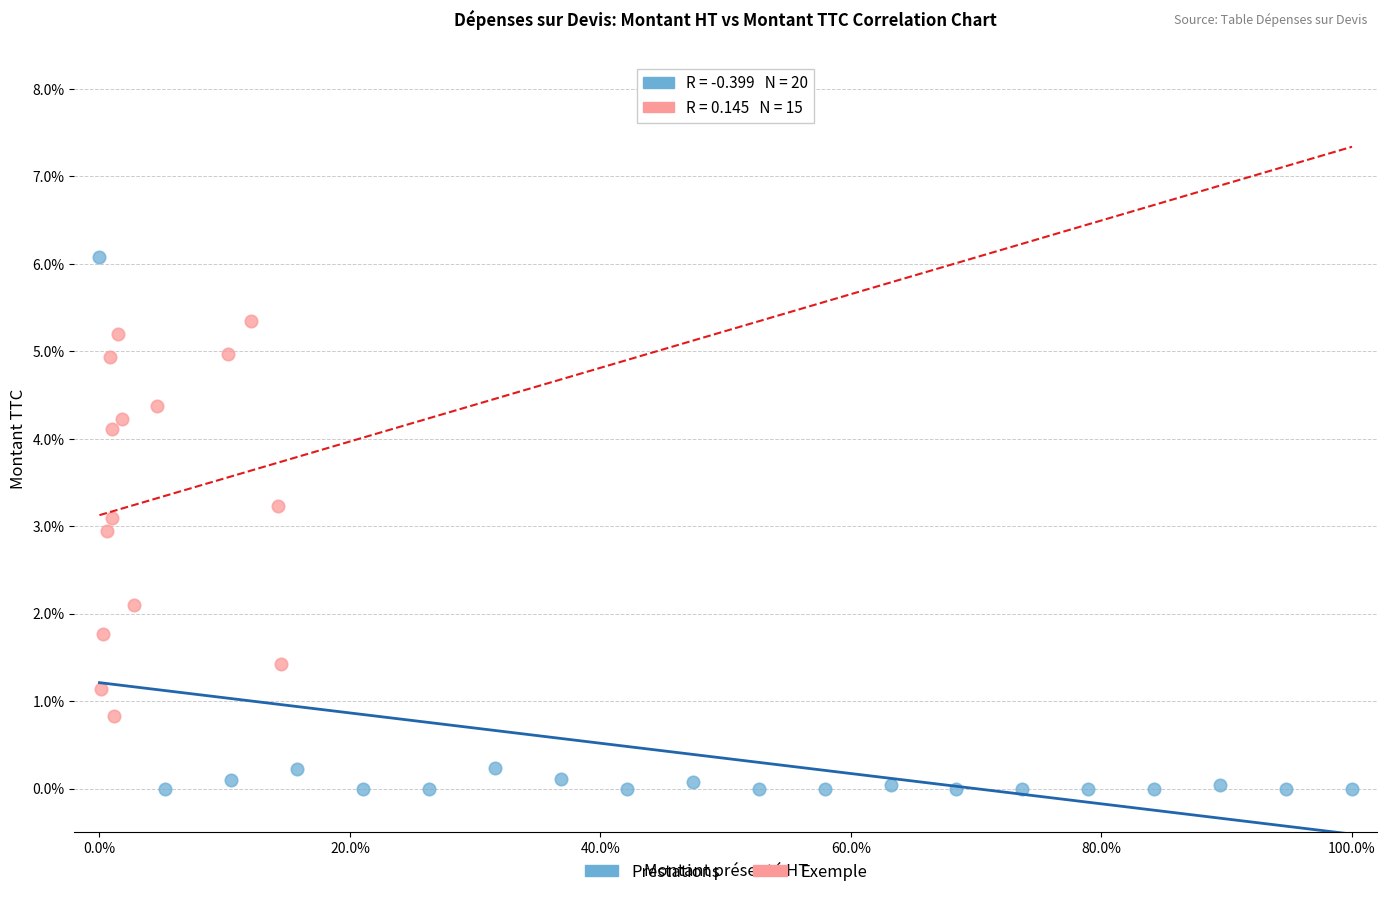

Which series has the largest Y range (max minus min)?

Prestations